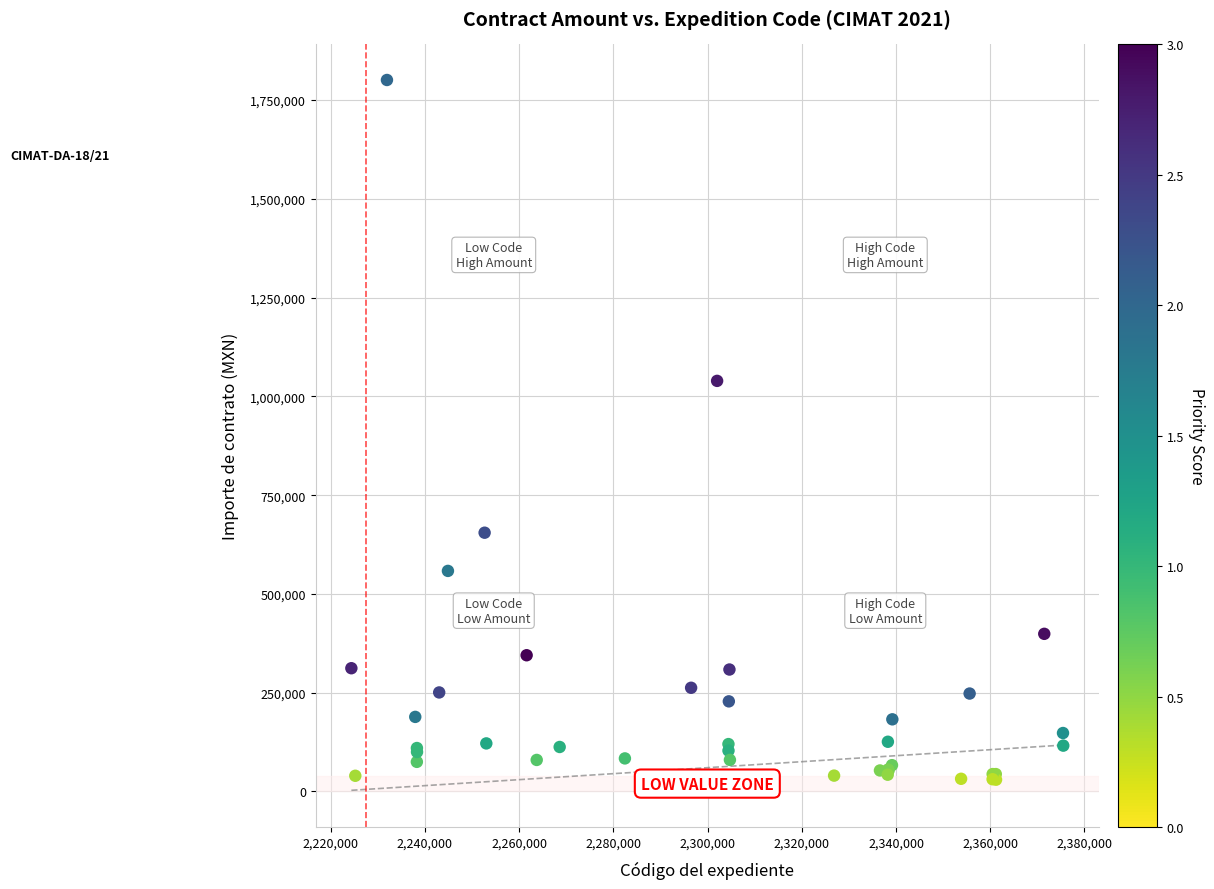

What Y value in the scatter plot is closest to 915266?

1039181.0